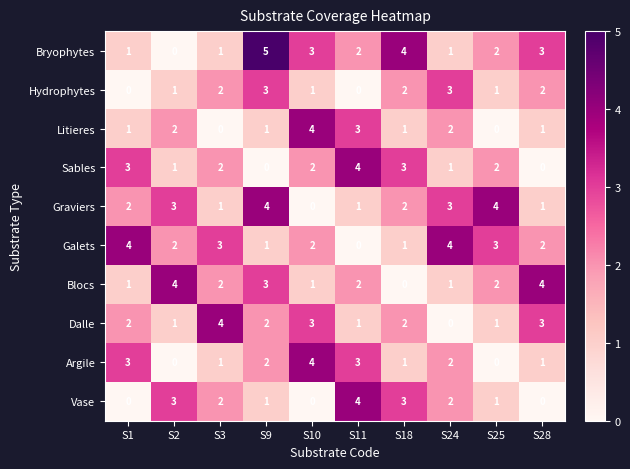

What is the difference between the maximum and second lowest values in the Graviers series?

3